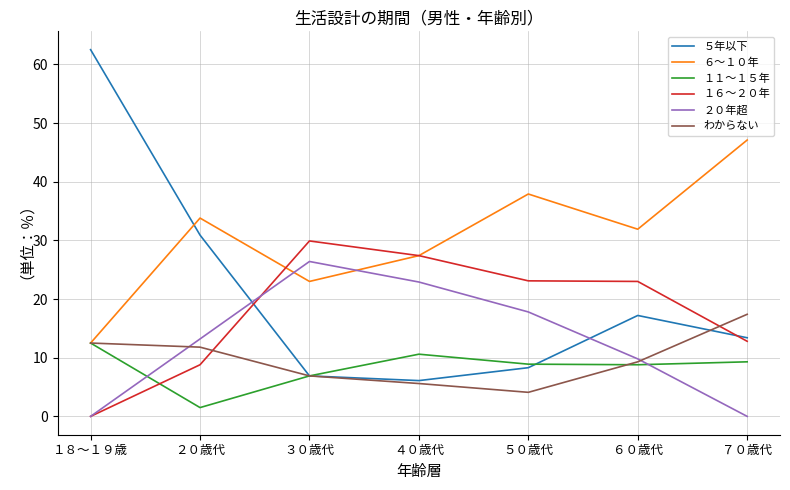

Rank the series at ５０歳代 from highest to lowest value.

６～１０年, １６～２０年, ２０年超, １１～１５年, ５年以下, わからない